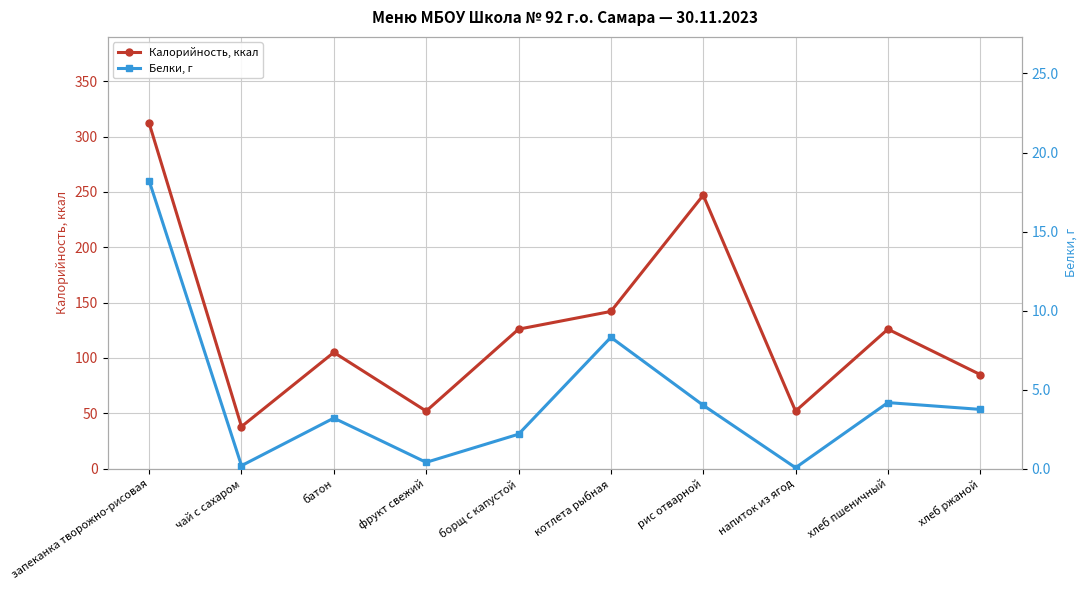

What is the difference between the Калорийность, ккал values at хлеб пшеничный and запеканка творожно-рисовая?

186